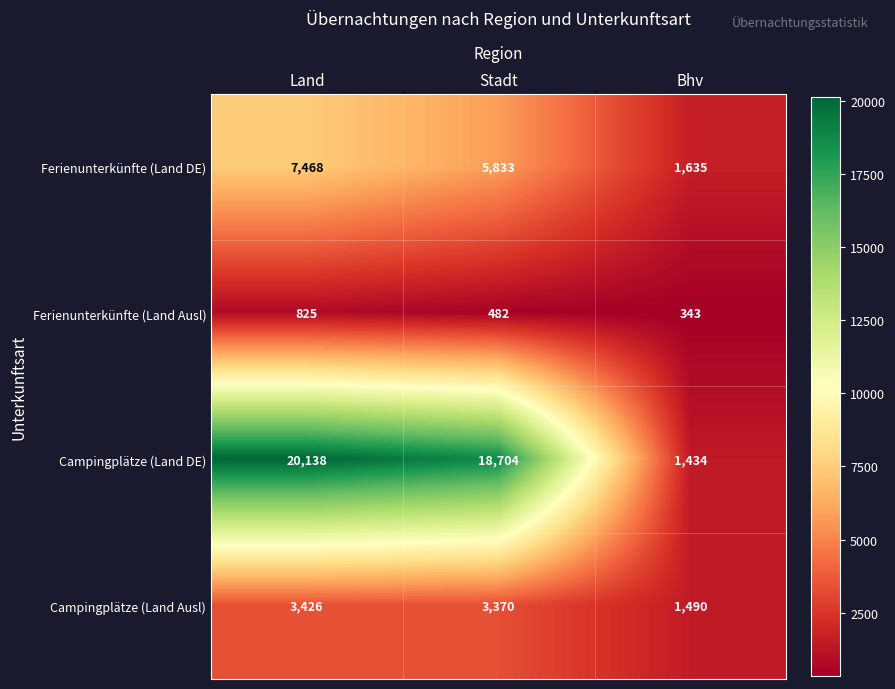

What is the average value of the Campingplätze (Land DE) series?

13425